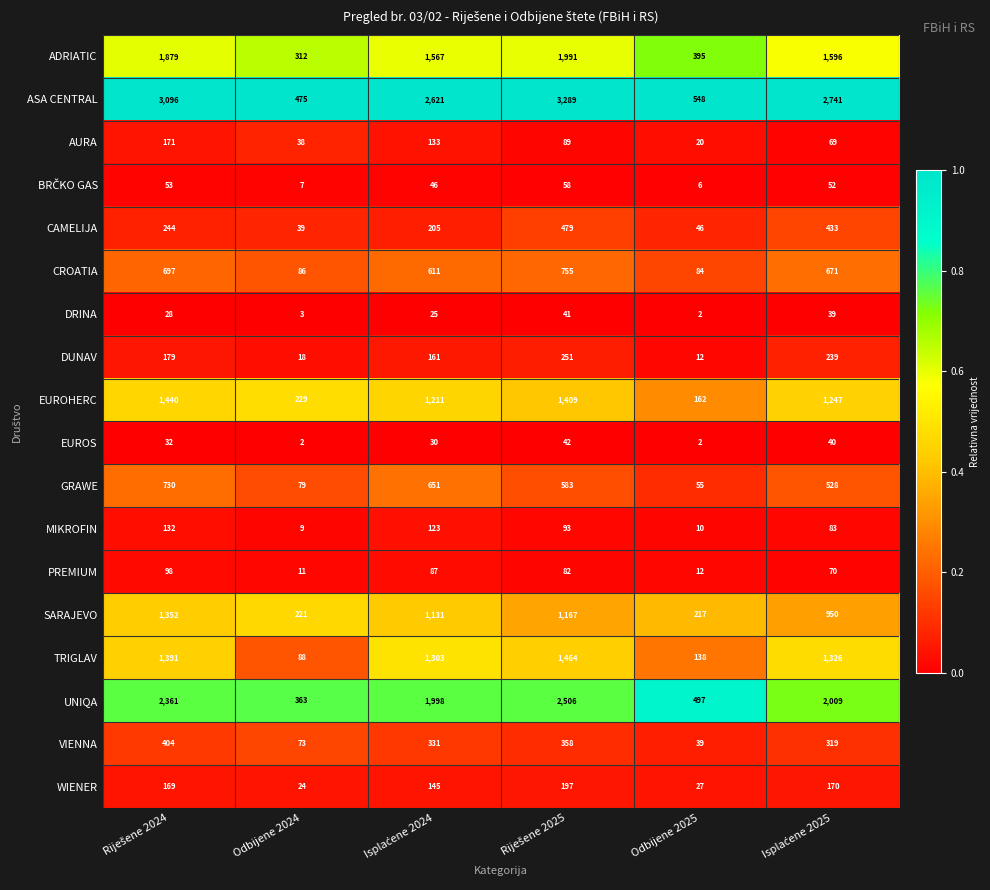

Read the WIENER value at Odbijene 2024.

24